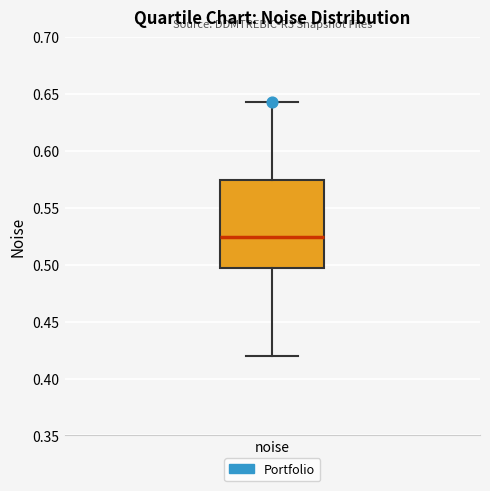

Where does the lower whisker of the box for noise end on the y-axis? The values are not printed on the chart, so give them approximately, as read against the axis.

0.420